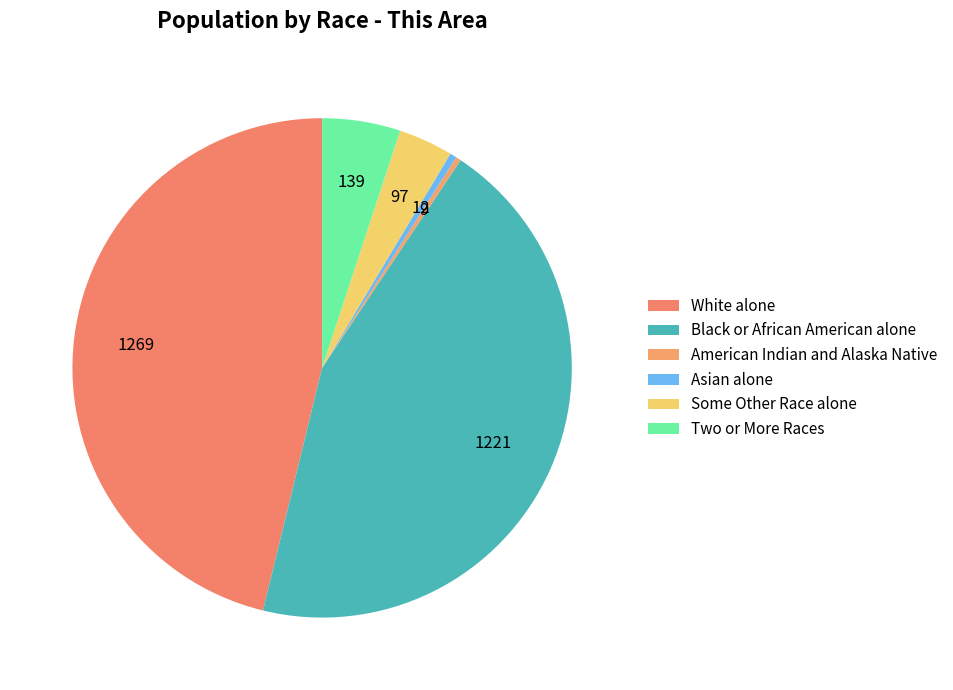

How many slices are in this pie chart?

6